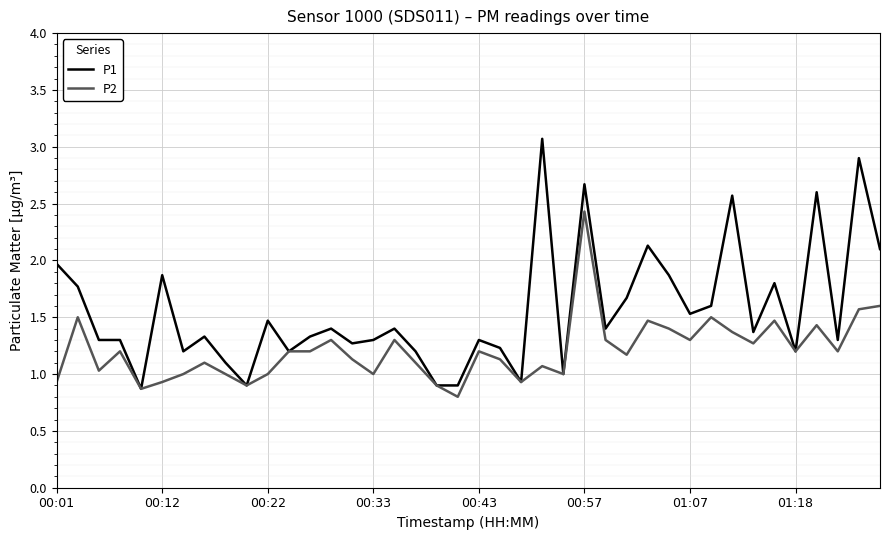

Rank the series by their average value, from highest to lowest.

P1, P2